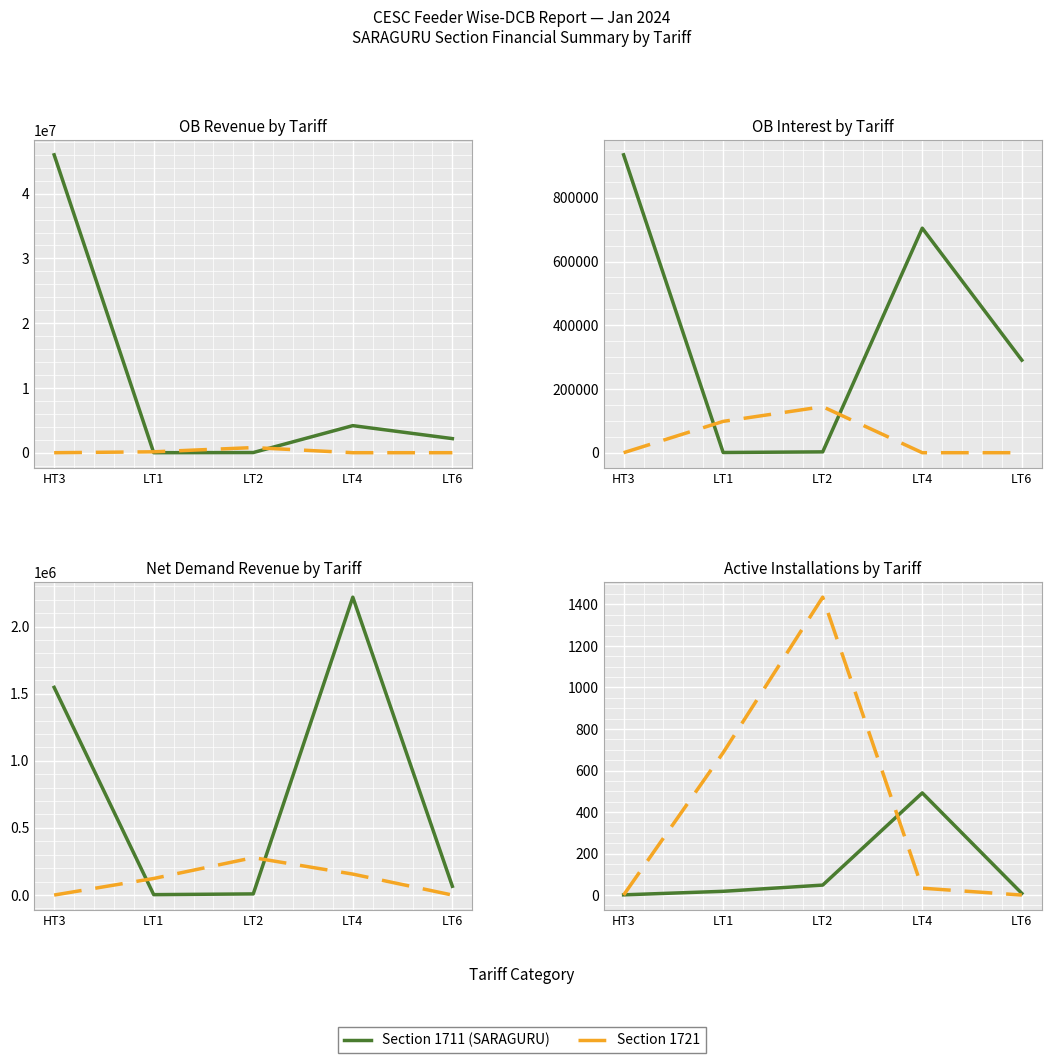

At which label is Section 1711 (SARAGURU) closest to 246?

LT2